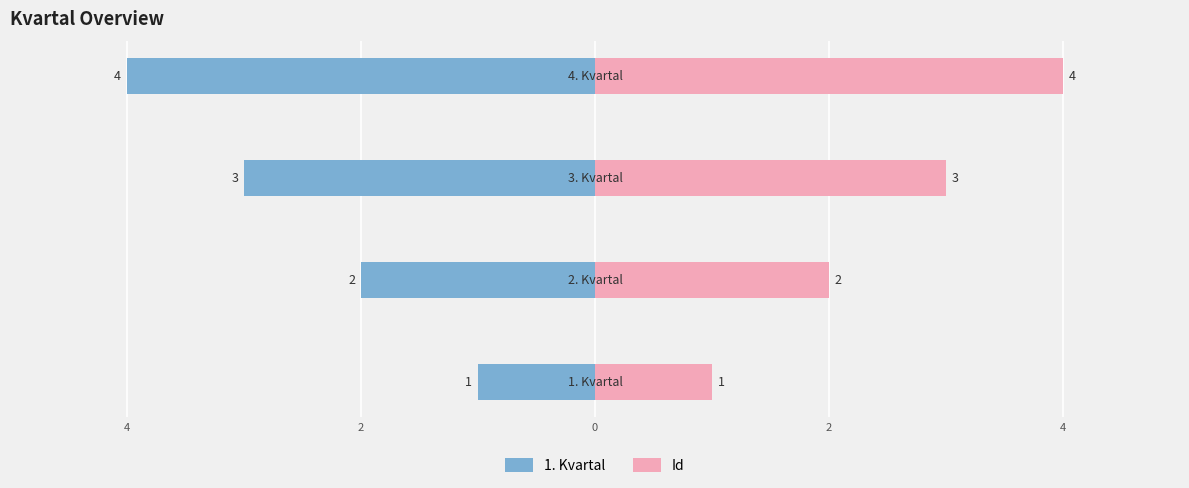

How many 1. Kvartal values are between -3 and -1?

3